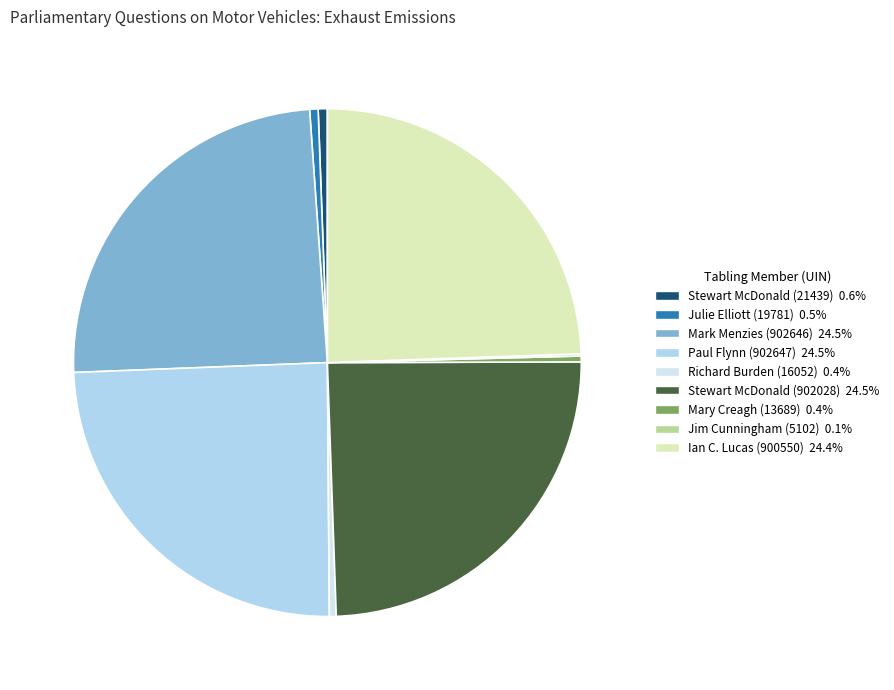

Does Richard Burden (16052) represent more than half of the total?

No